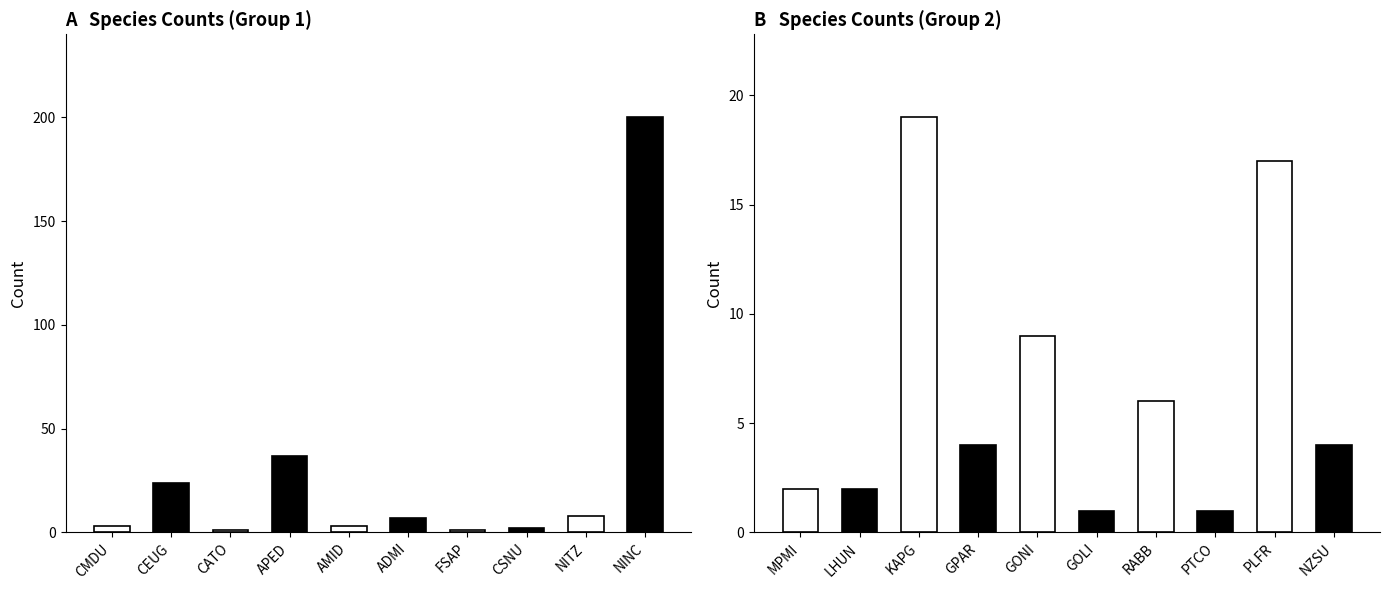

Where does the data first go above 4?

CEUG